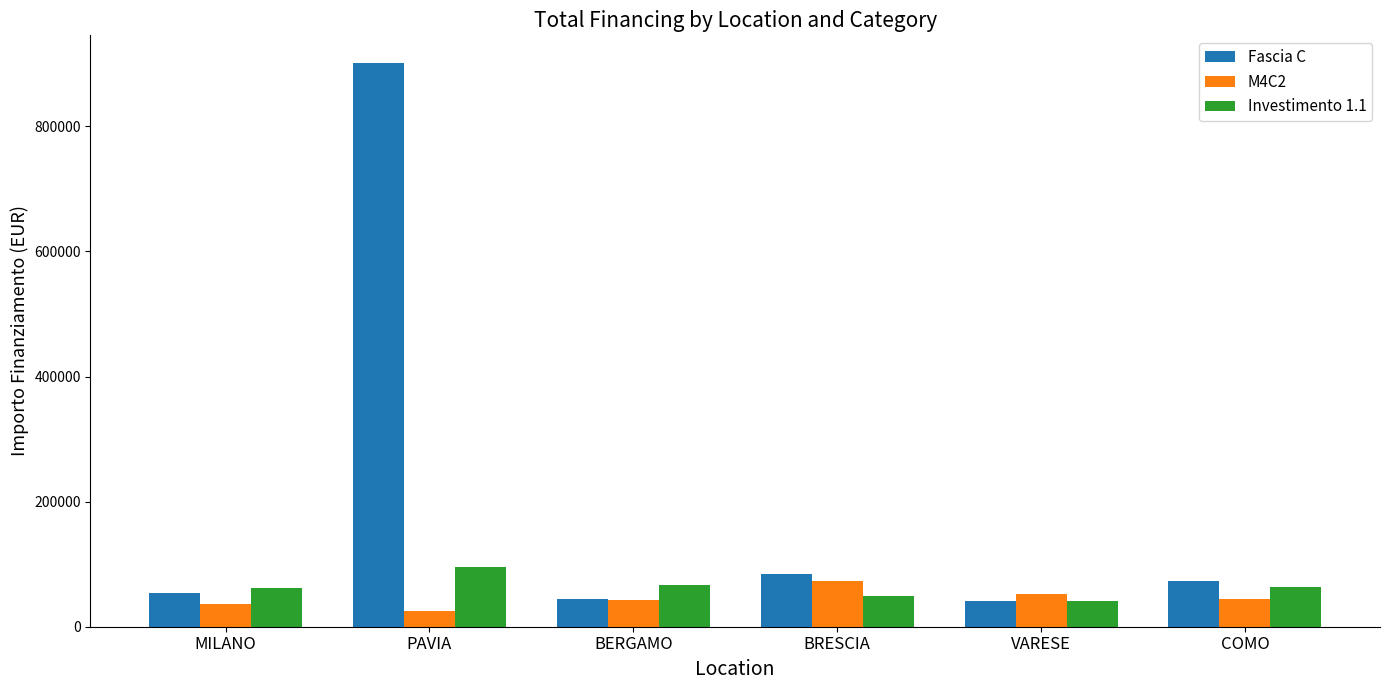

Are the bars grouped side by side (vs. stacked)?

Yes